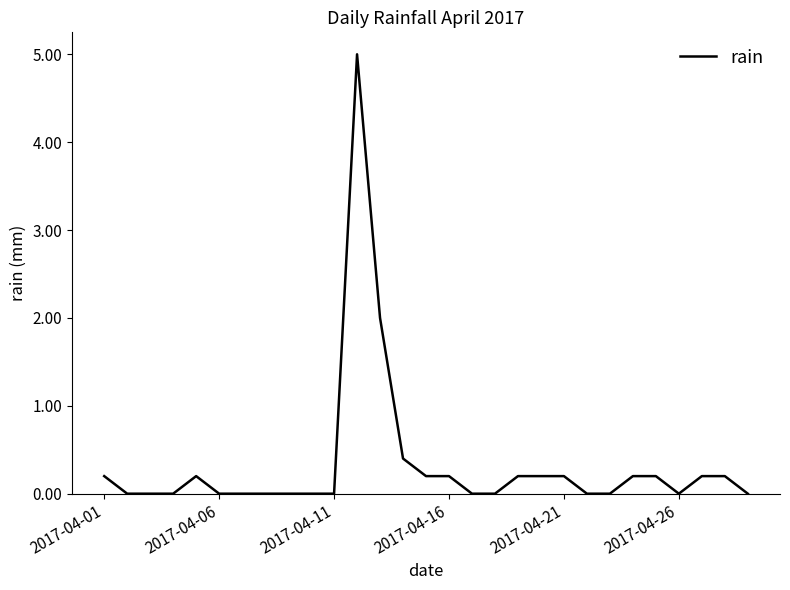

What is the difference between the maximum and minimum values?

5.0